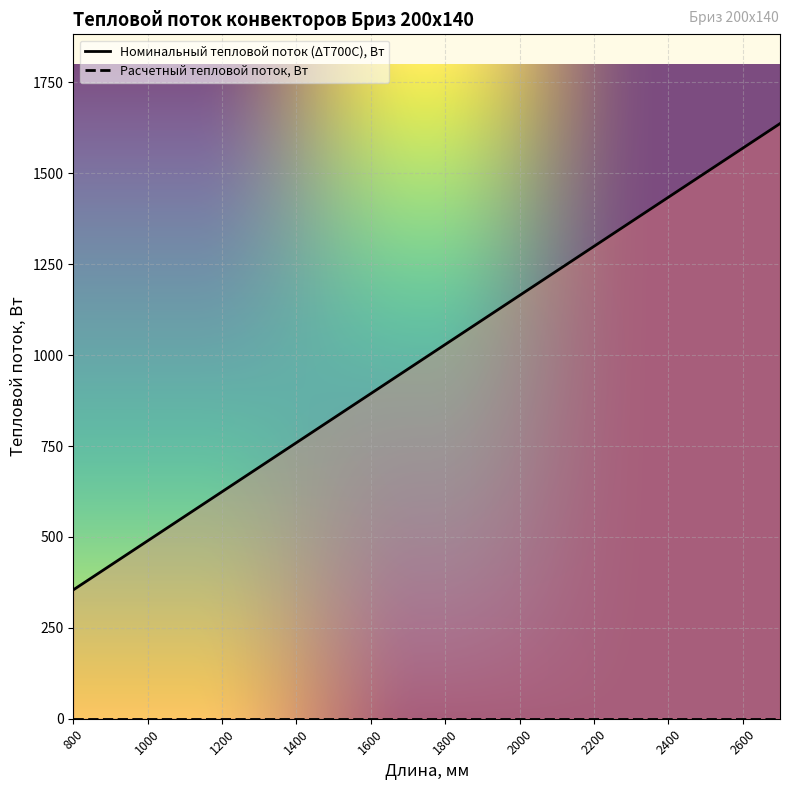

Where is the data nearest to the value 995?

1700